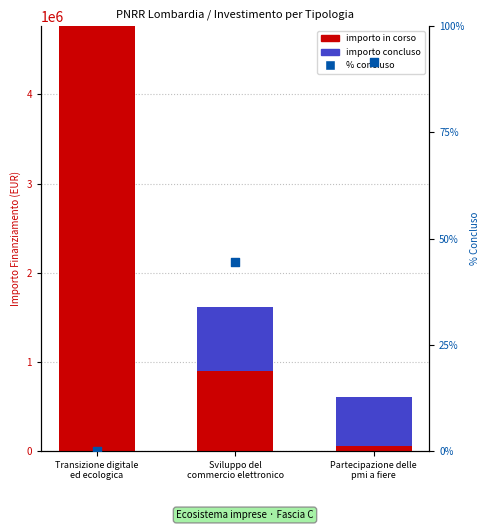

At how many categories does at least one series exceed 2081701?

1